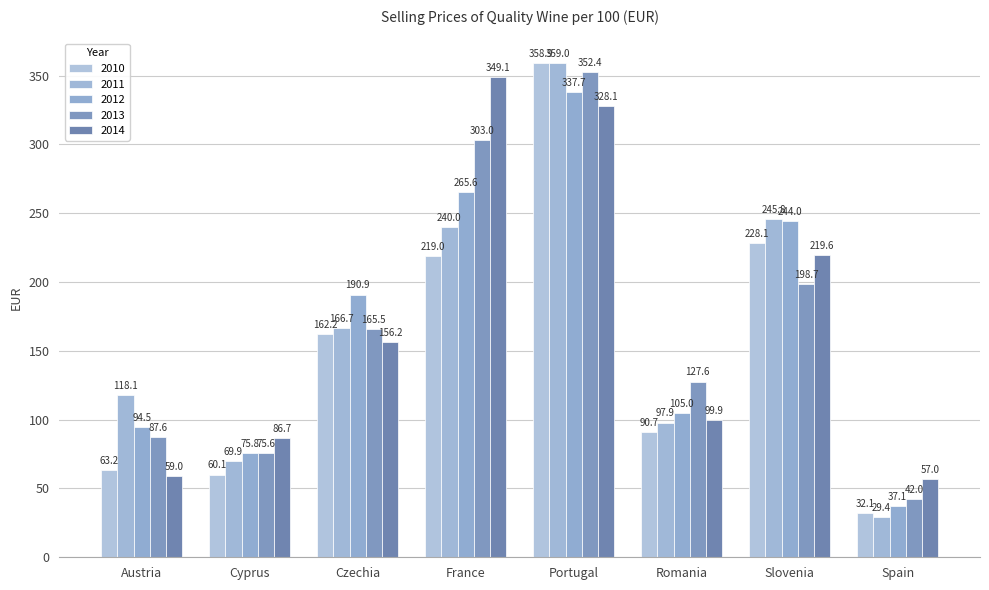

What is the spread (max minus min) of values at Austria?

59.2